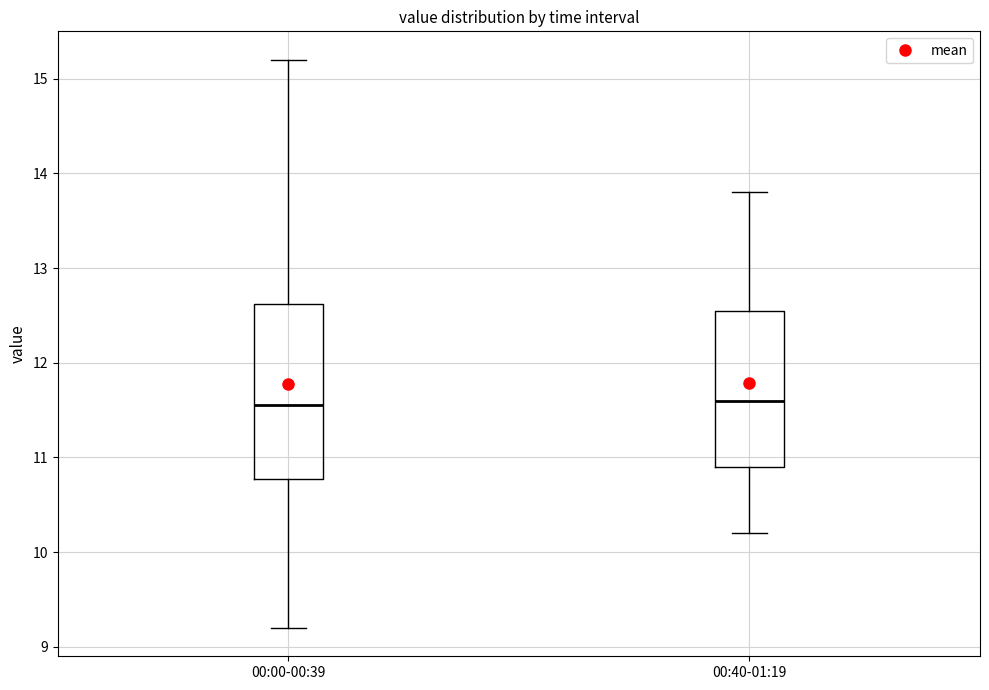

Reading left to right, transcribe this box plot: for each box, give where its median line is, the range the box spans, and where its two whiskers end, as read against the y-axis. The values are not printed on the chart, so give them approximately, as read against the axis.

00:00-00:39: median 11.6, box 10.8 to 12.6, whiskers 9.2 to 15.2
00:40-01:19: median 11.6, box 10.9 to 12.6, whiskers 10.2 to 13.8